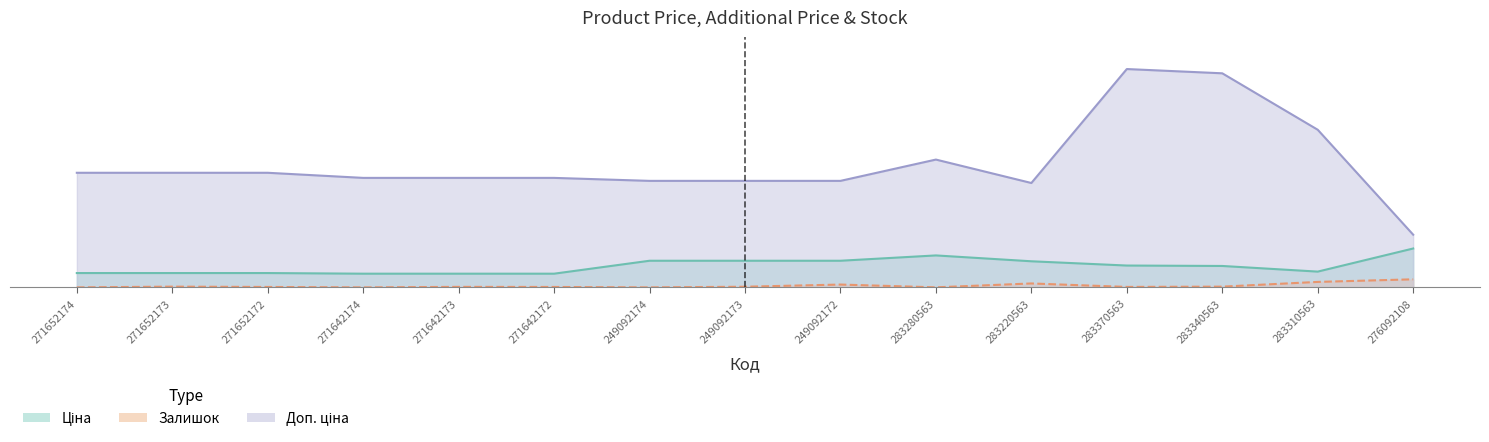

Where is the first local maximum for Доп. ціна?

283280563